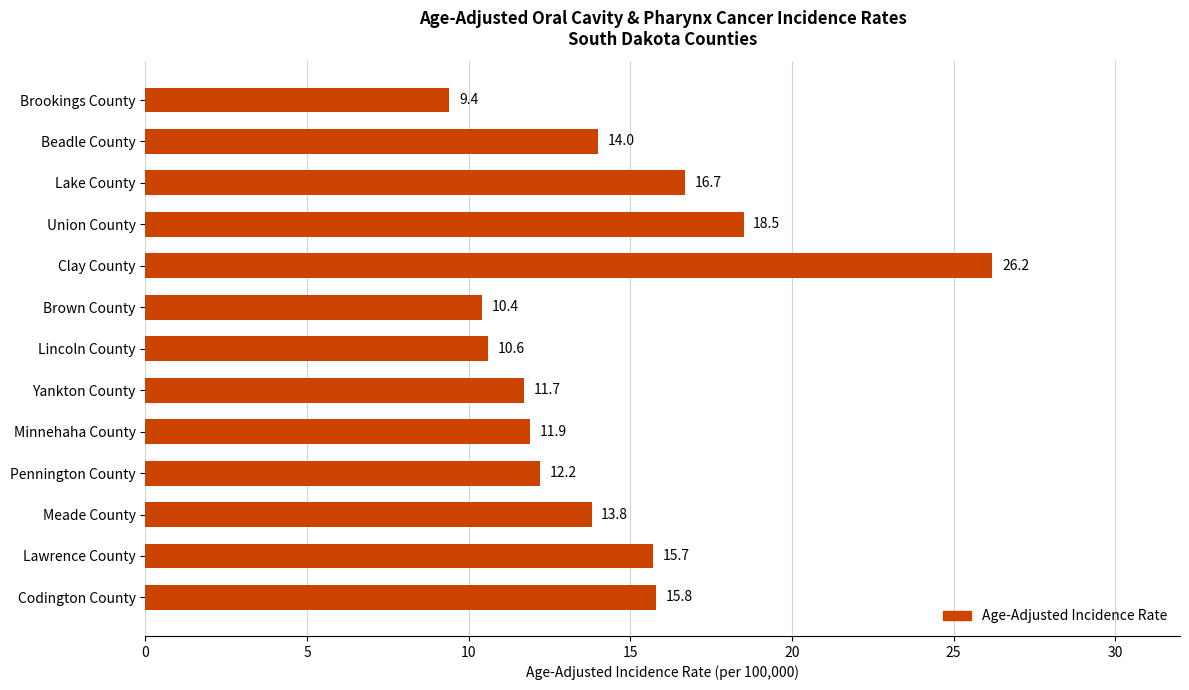

What is the ratio of the value at Pennington County to the value at Brown County?

1.2